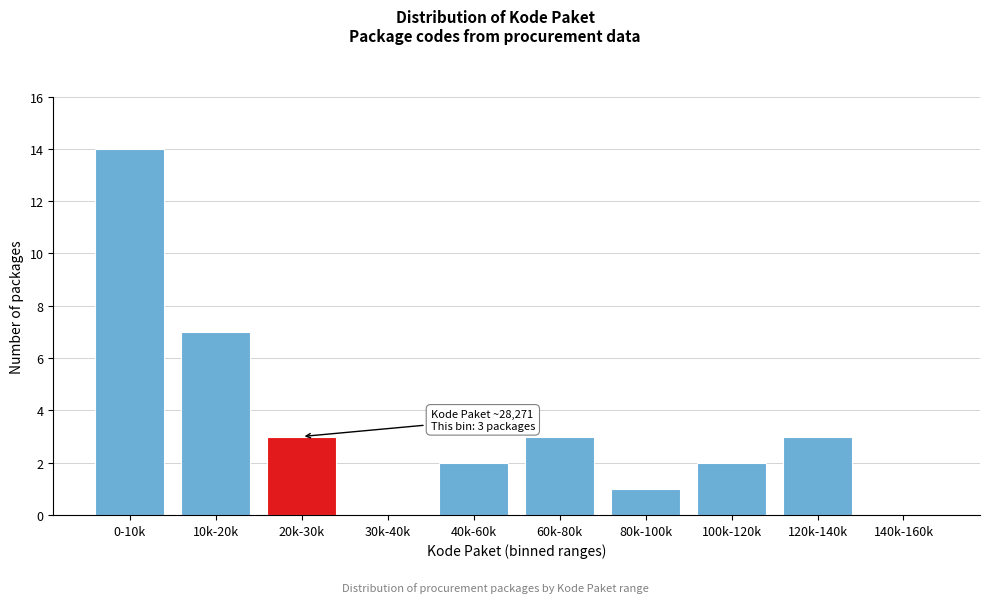

Reading right to left, transcribe all the data shown in this chart.

140k-160k=0	120k-140k=3	100k-120k=2	80k-100k=1	60k-80k=3	40k-60k=2	30k-40k=0	20k-30k=3	10k-20k=7	0-10k=14